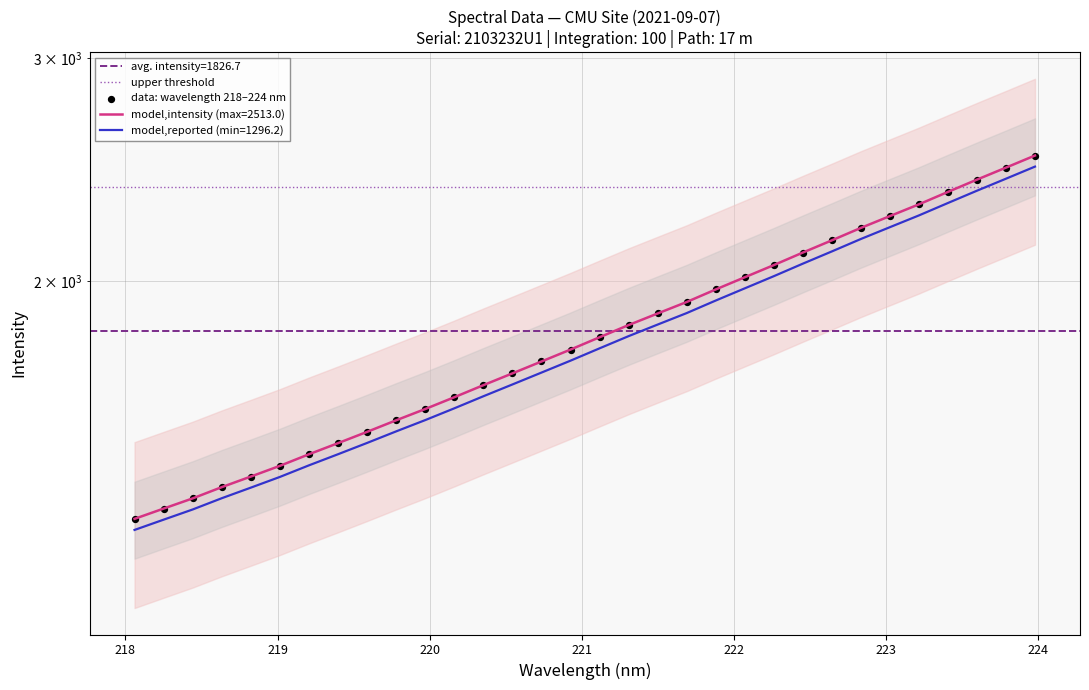

Approximately how many times larger is the value at 219.9712 compared to 222.8355?

0.7